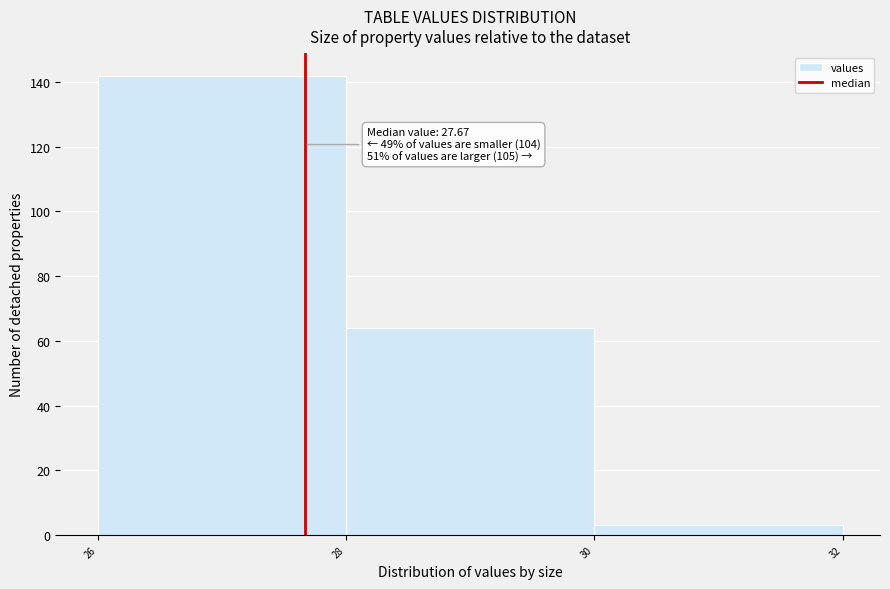

Which range on the x-axis has the tallest bar?

26 to 28